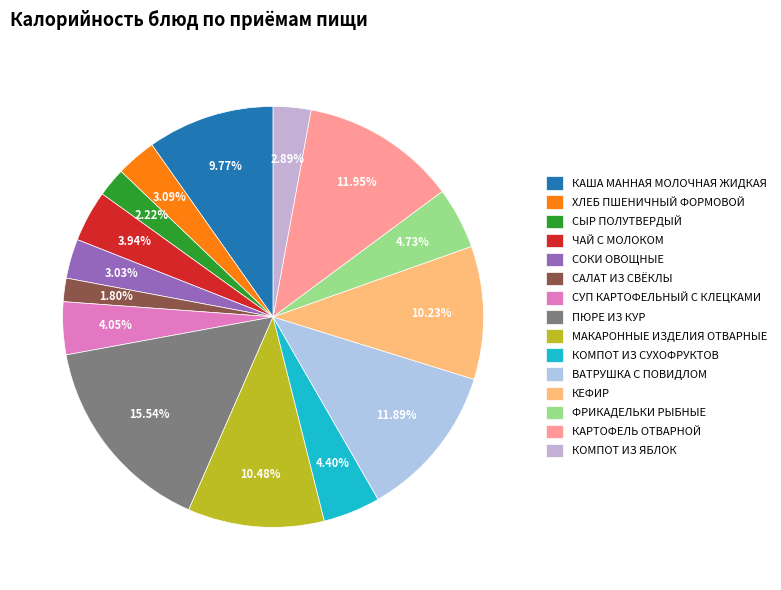

What portion of the pie excludes КЕФИР?

89.8%